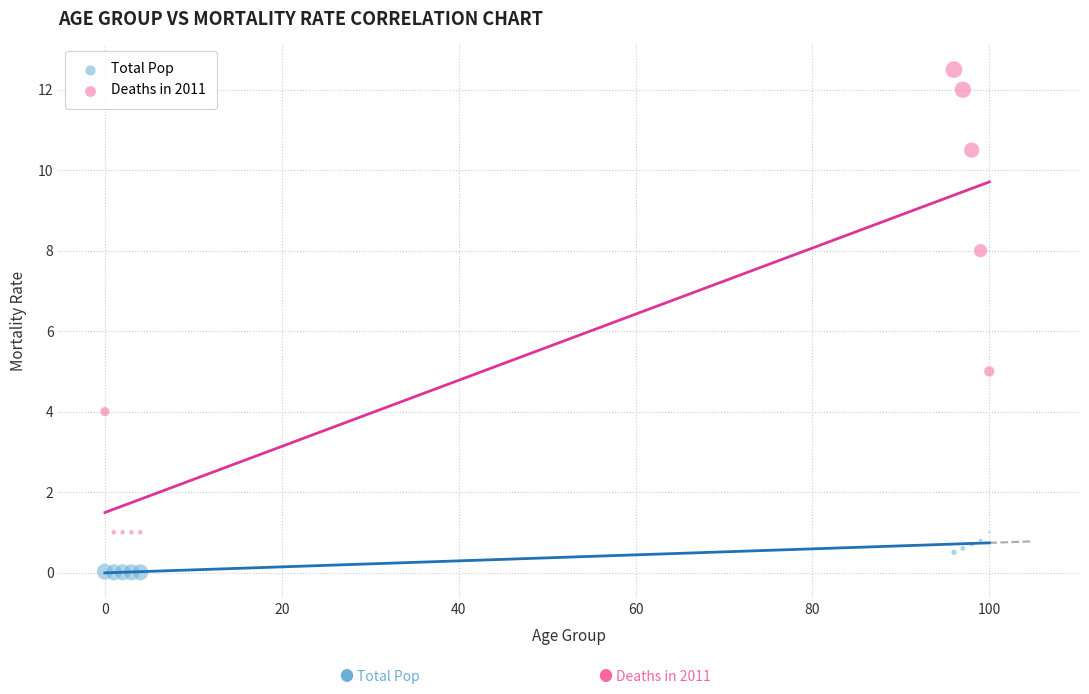

What are all the series names shown in the legend?

Total Pop, Deaths in 2011